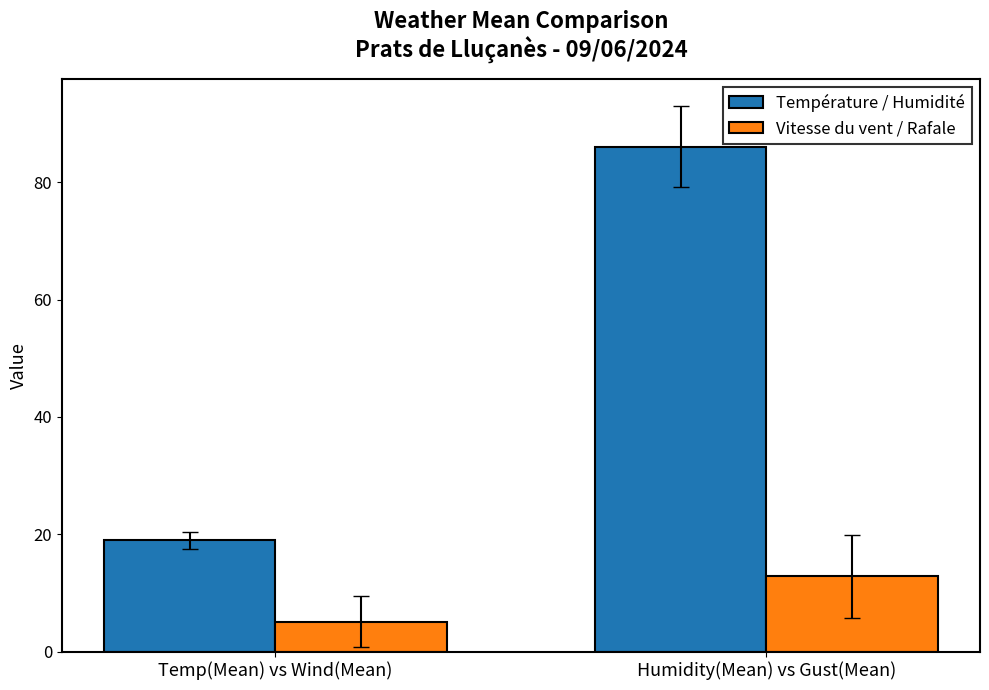

What is the difference between the highest and lowest values at Temp(Mean) vs Wind(Mean)?

13.9